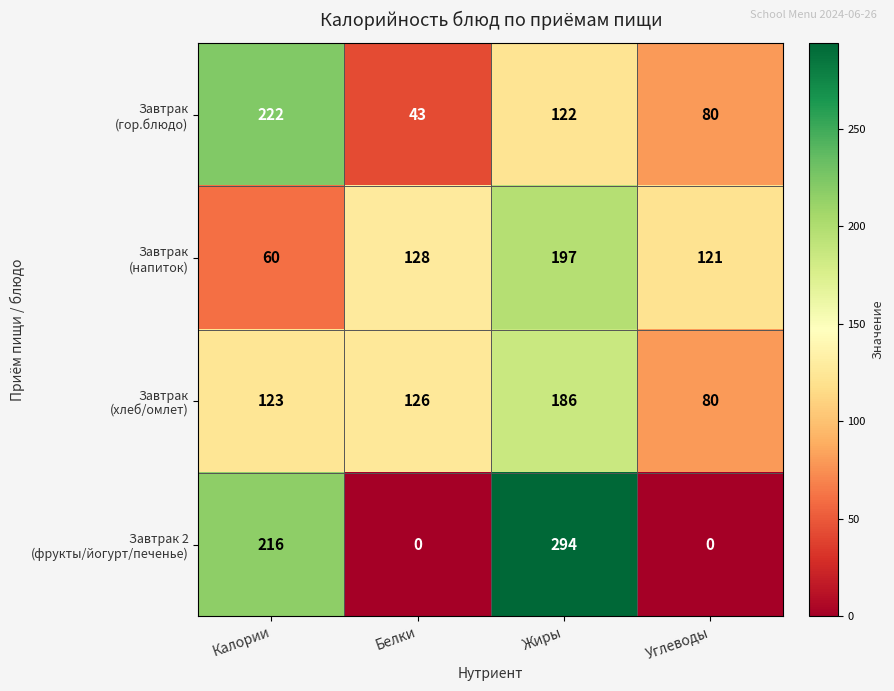

How many series are shown in this chart?

4